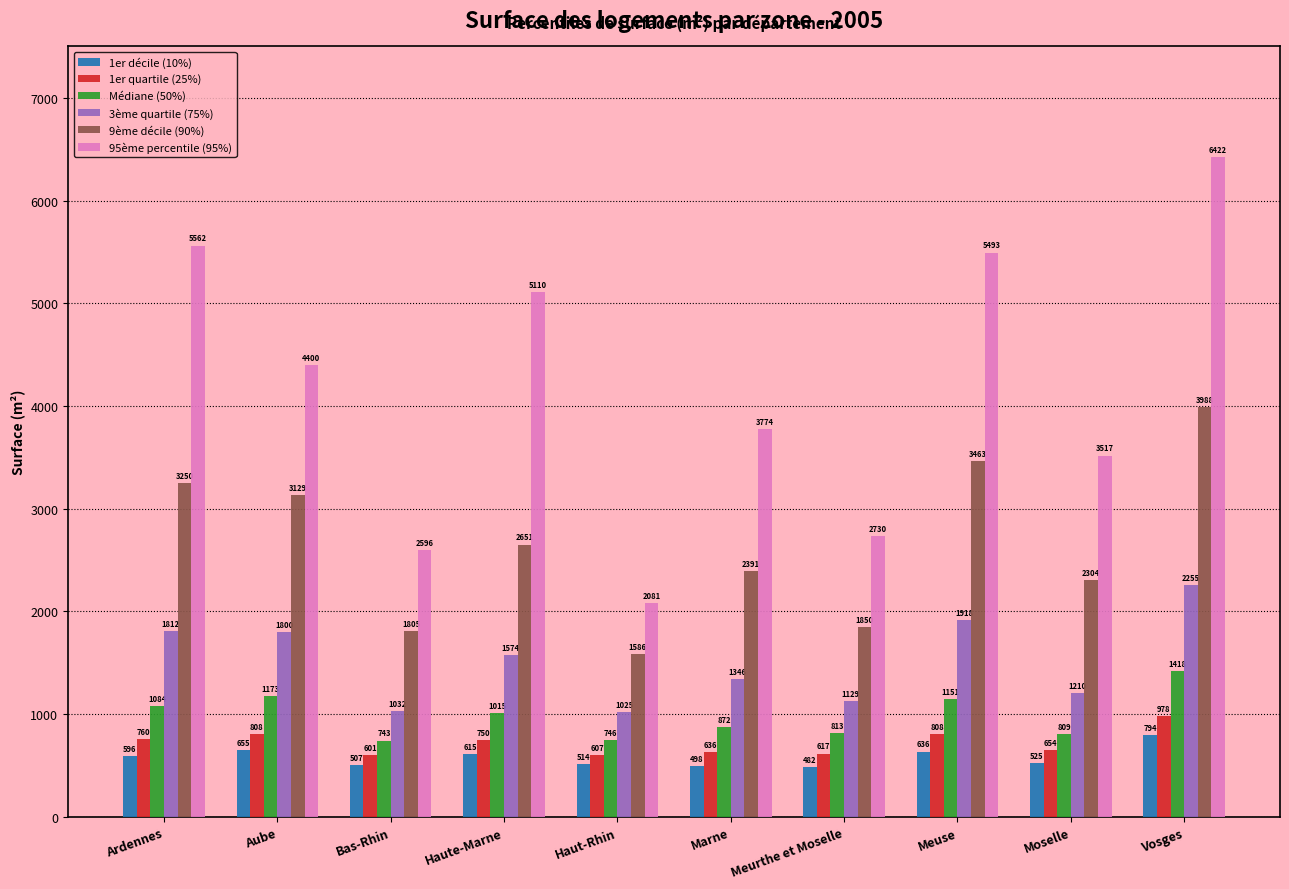

True or false: 9ème décile (90%) has a value of 1186.9 at Meuse.

False